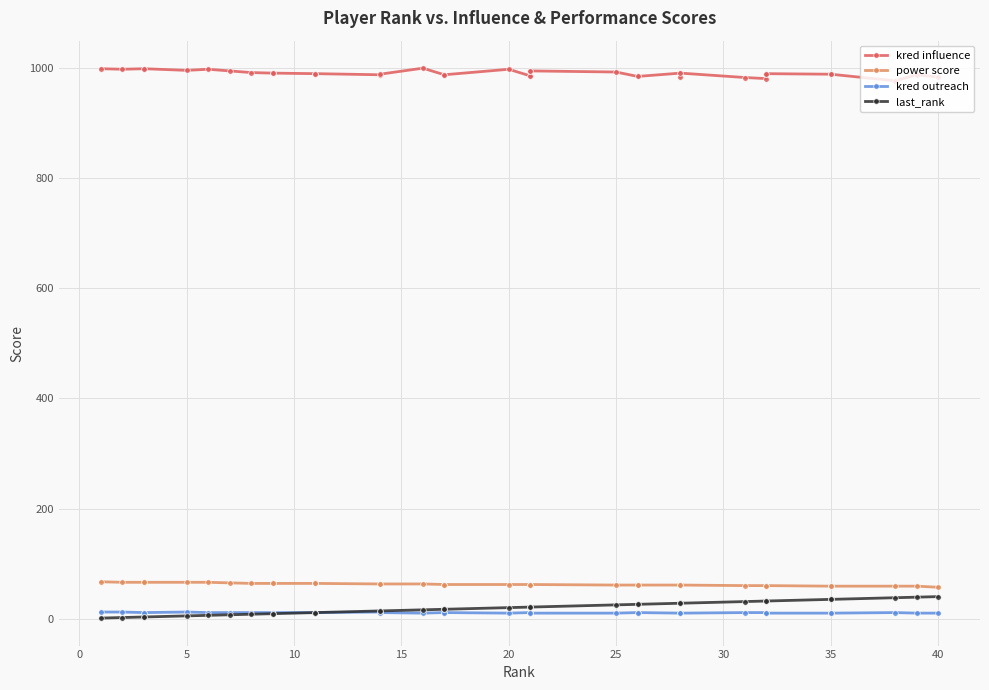

What are all the series names shown in the legend?

kred influence, power score, kred outreach, last_rank